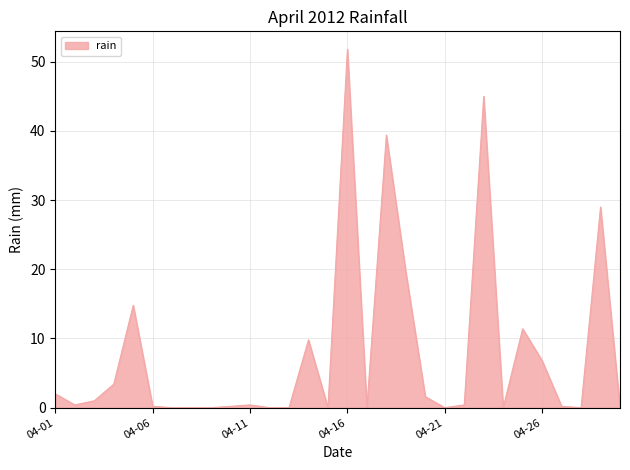

What is the difference between the maximum and minimum values?

51.8